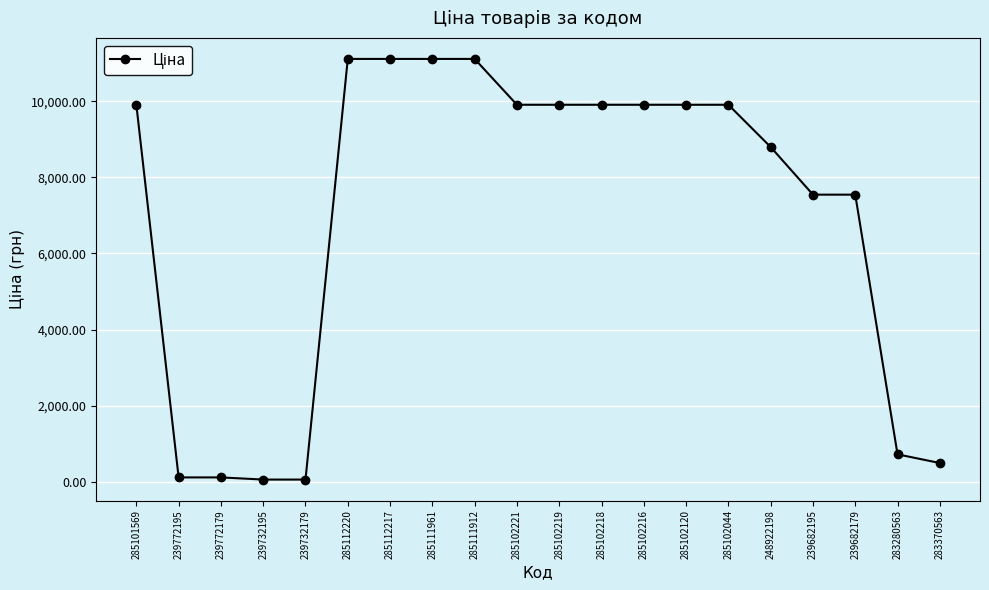

Which has a higher value, 285111912 or 239682179?

285111912